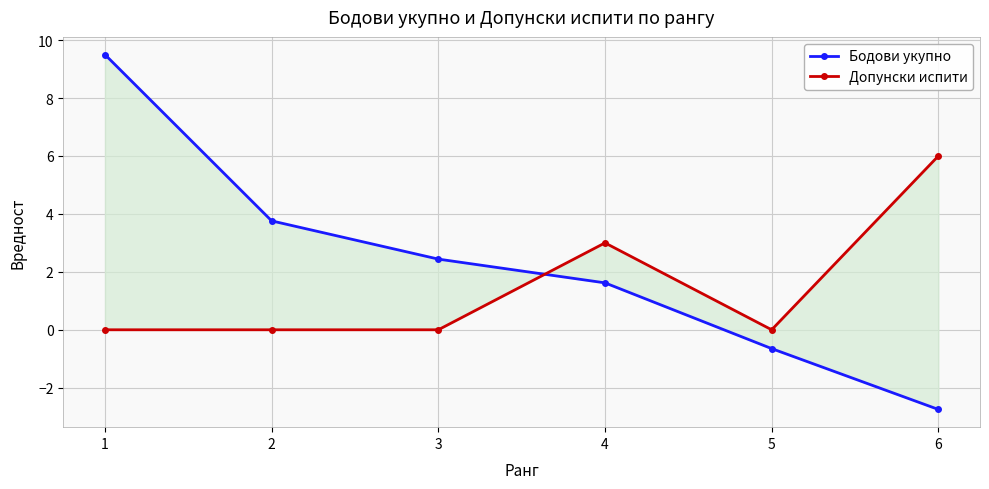

True or false: Бодови укупно has more than 0 interior local peaks.

False